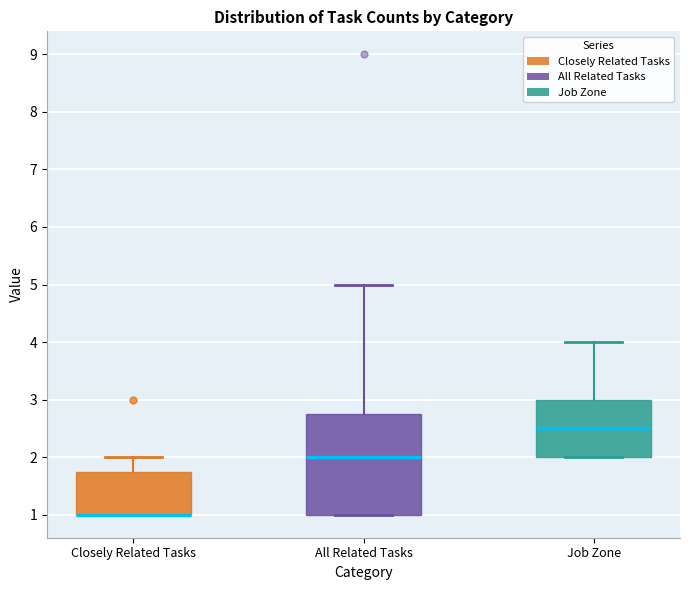

Reading left to right, transcribe this box plot: for each box, give where its median line is, the range the box spans, and where its two whiskers end, as read against the y-axis. The values are not printed on the chart, so give them approximately, as read against the axis.

Closely Related Tasks: median 1.0 (drawn on the box's lower edge), box 1.0 to 1.8, whiskers 1.0 to 2.0
All Related Tasks: median 2.0, box 1.0 to 2.8, whiskers 1.0 to 5.0
Job Zone: median 2.5, box 2.0 to 3.0, whiskers 2.0 to 4.0